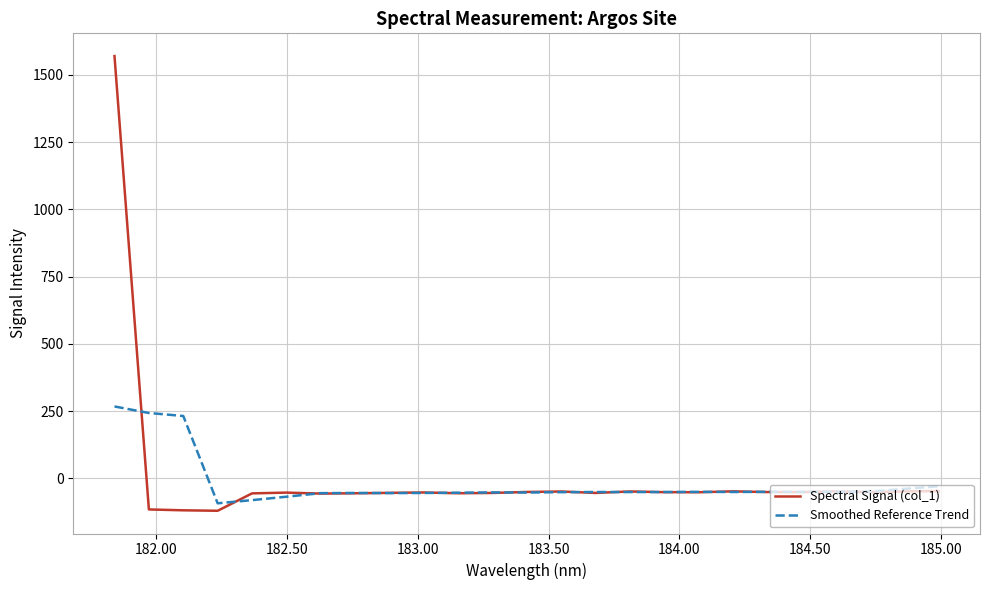

What is the maximum value shown in the chart?

1570.2